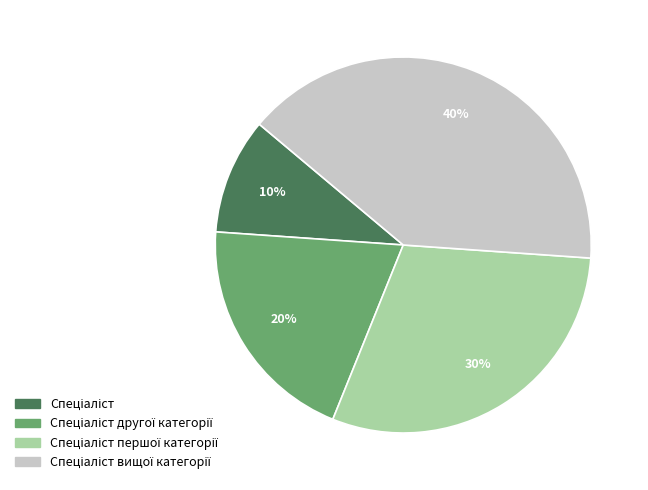

Does any single category account for the majority?

No